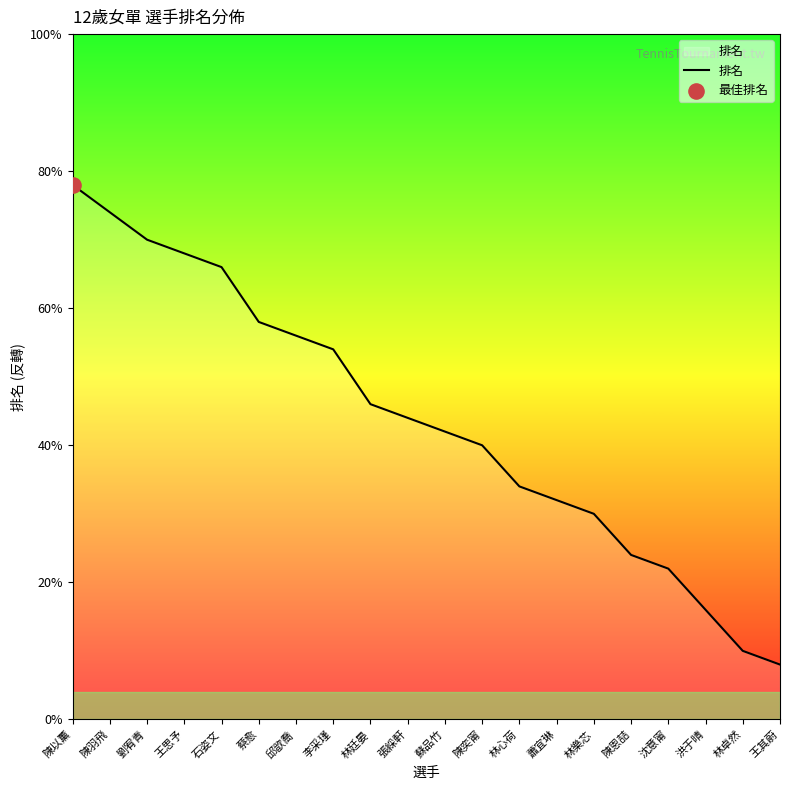

Does the chart have visible grid lines?

No